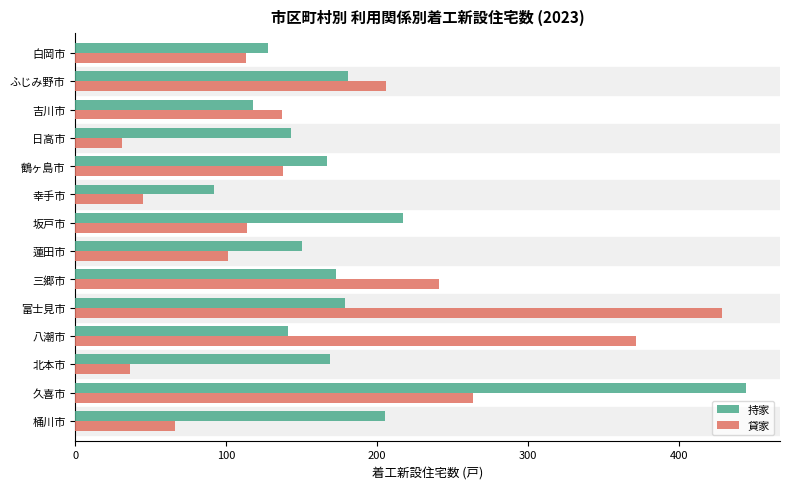

Between 八潮市 and 坂戸市, which series saw the biggest shift?

貸家